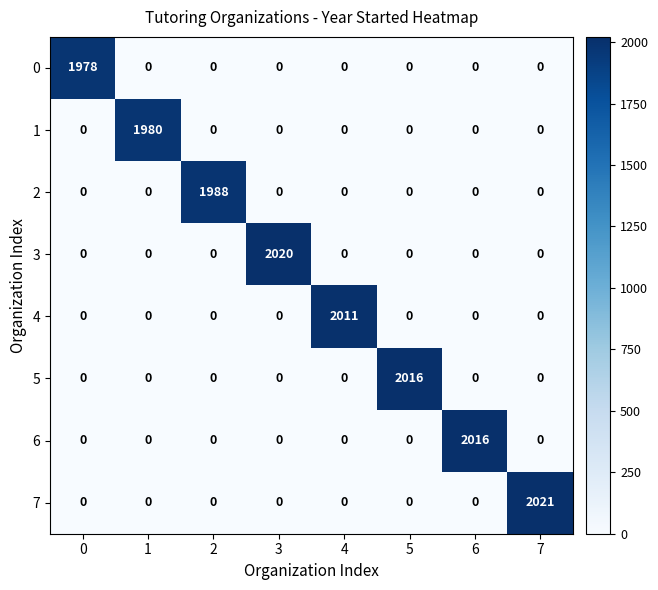

The 3 series shows 1321 at 0. True or false?

False